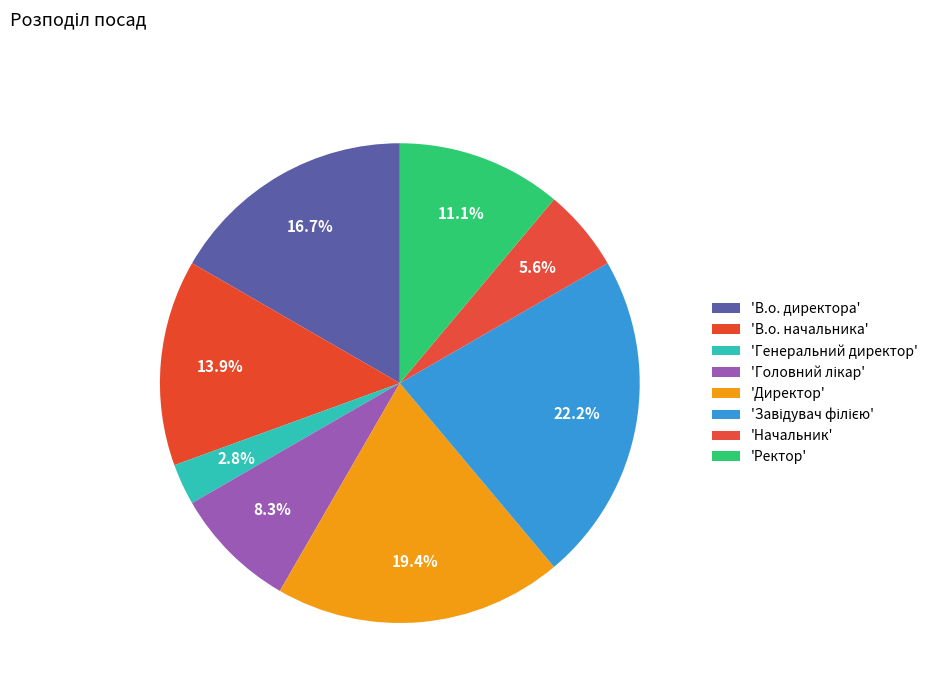

Which category has the biggest portion of the pie?

Завідувач філією